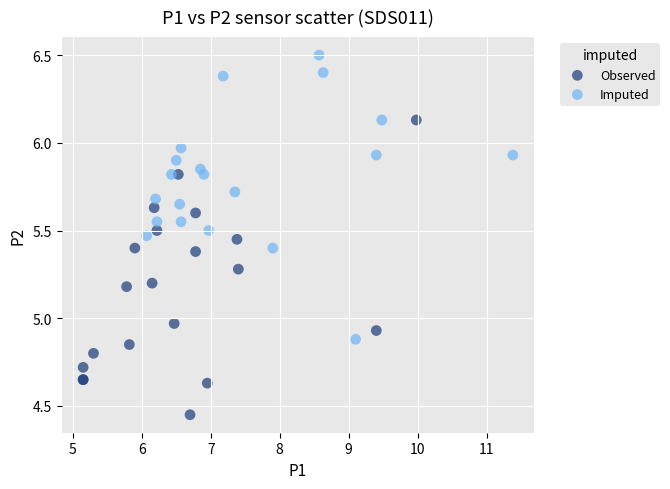

Which series reaches the minimum Y coordinate?

Observed